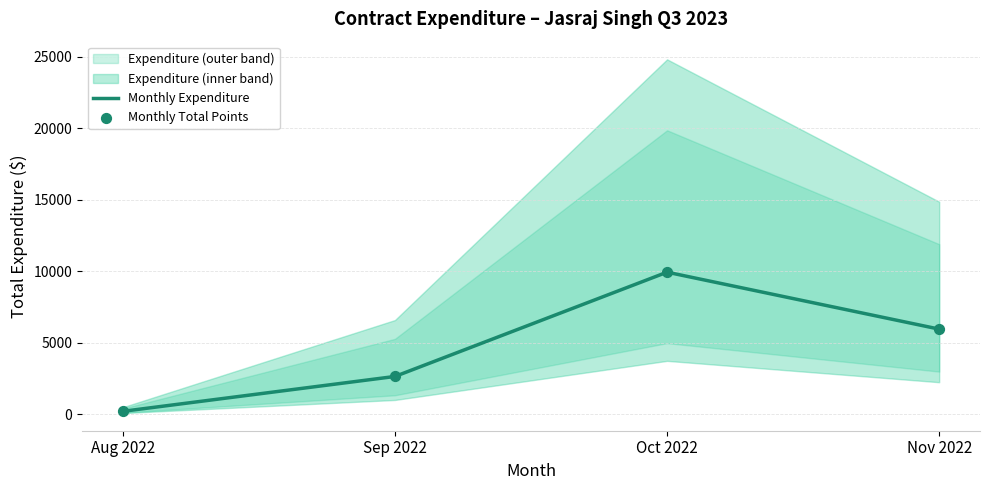

Which series contains the highest Y value?

Monthly Expenditure